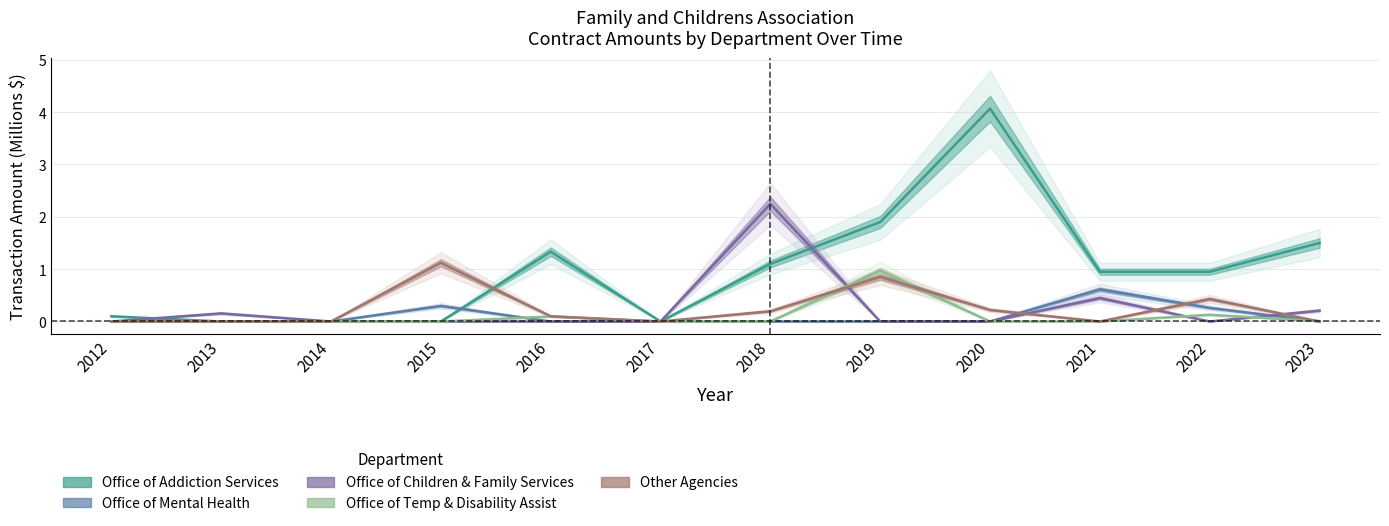

At 2013, list the series in order from smallest to largest.

Office of Addiction Services, Office of Mental Health, Office of Temp & Disability Assist, Other Agencies, Office of Children & Family Services